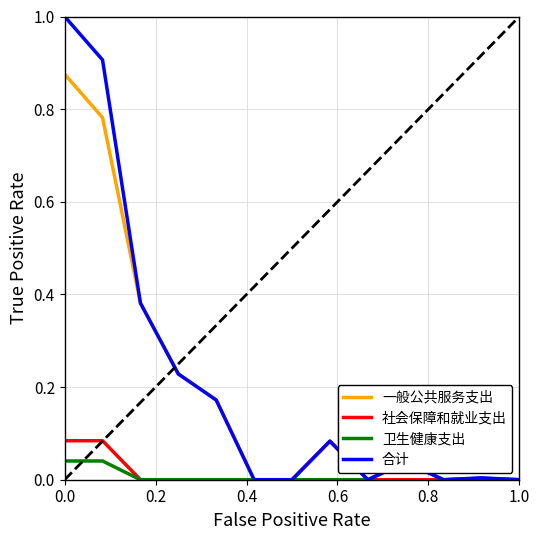

What is the highest value of the 合计 series?

1.0